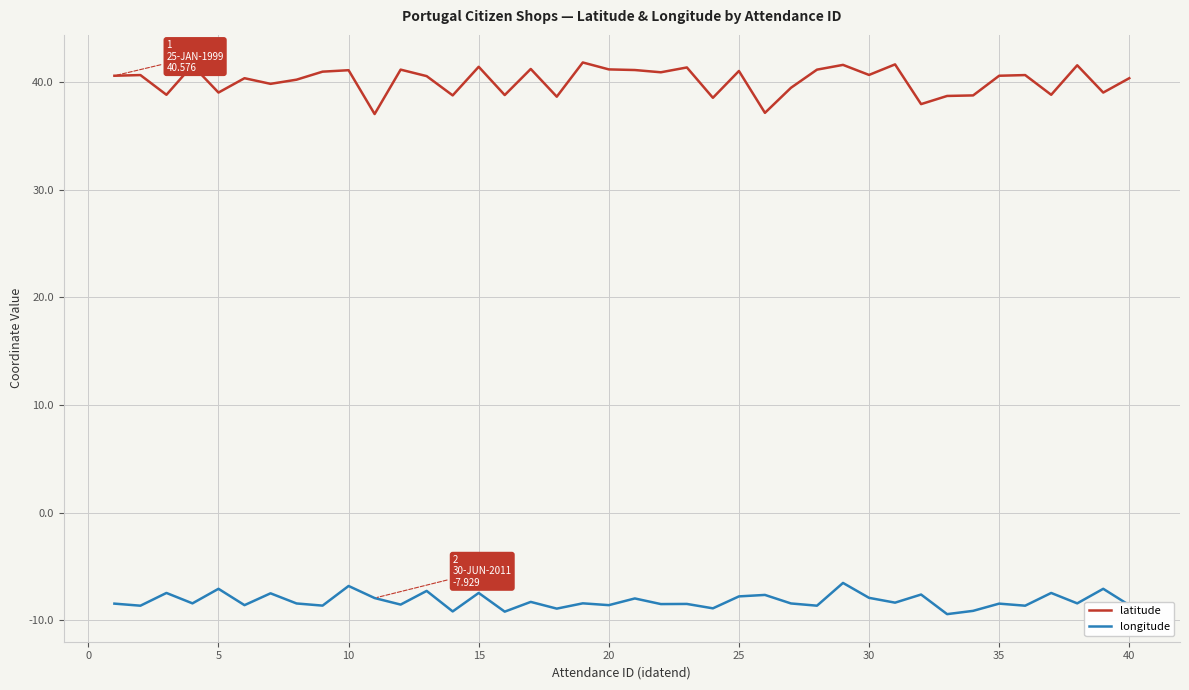

True or false: longitude and latitude cross at least once.

False